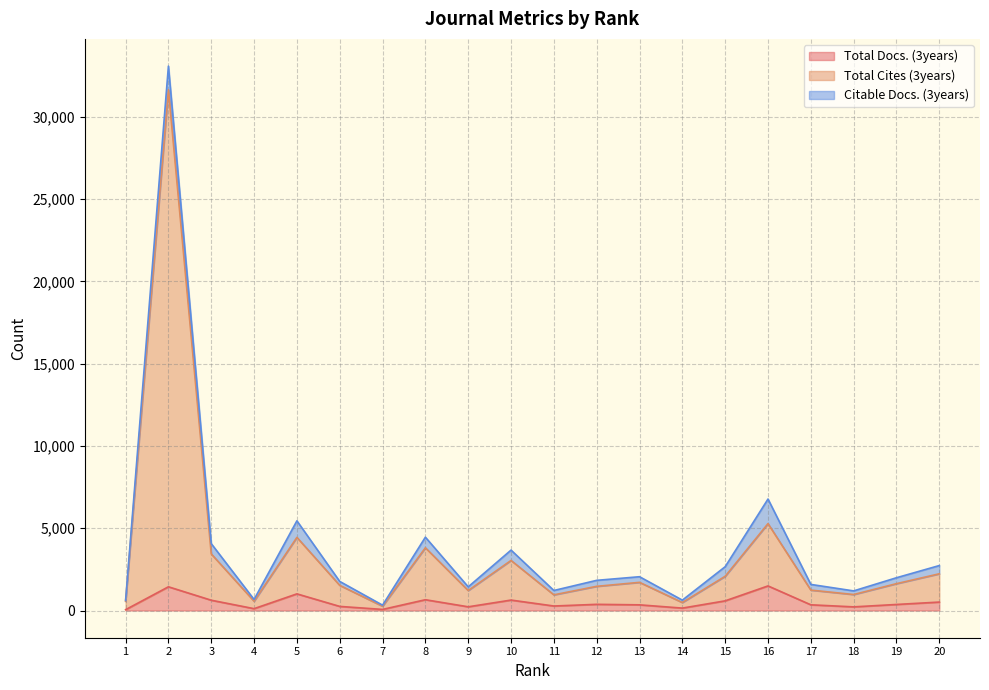

What is the lowest value of the Total Docs. (3years) series?

50